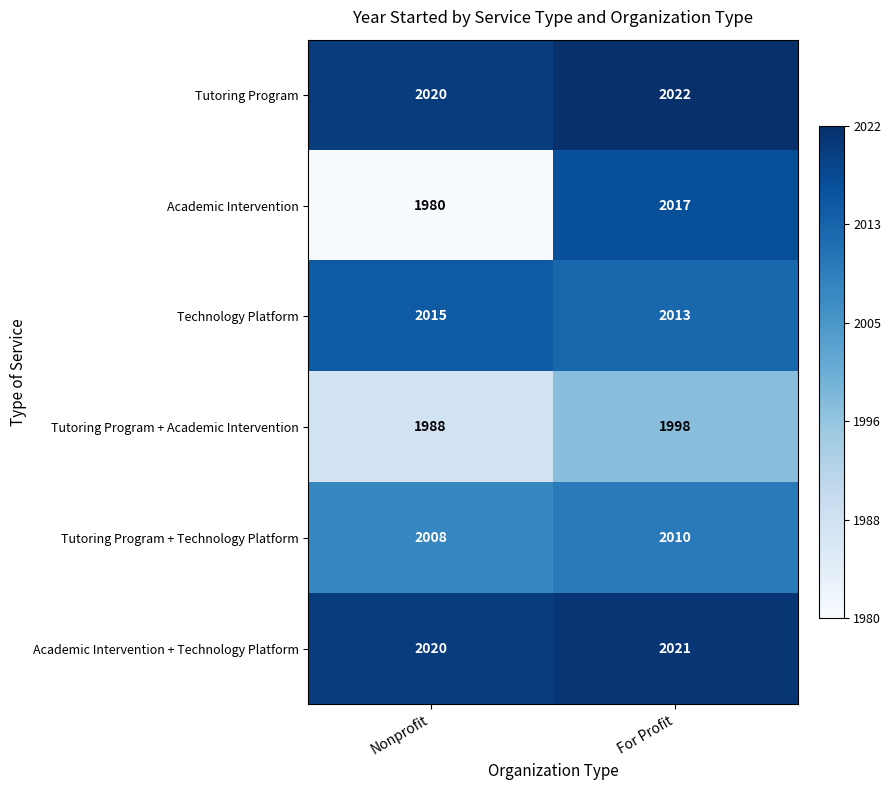

What is the greatest value displayed?

2022